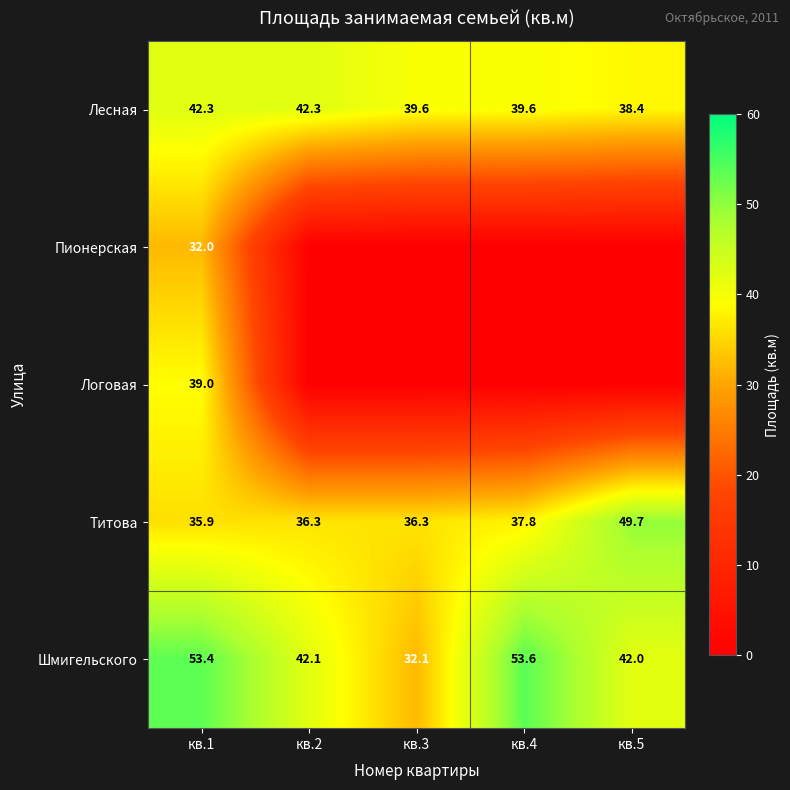

How many categories are shown in the chart?

5